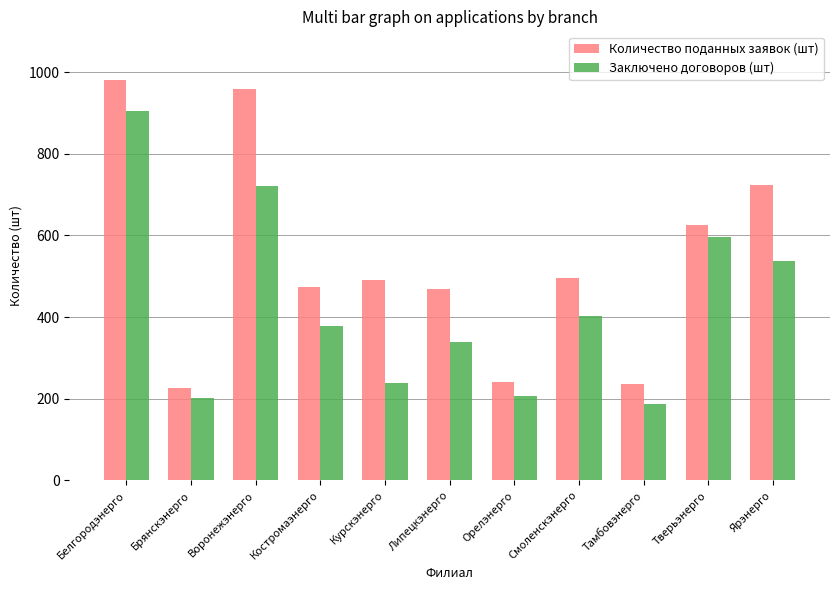

List the series in order of their peak value, lowest first.

Заключено договоров (шт), Количество поданных заявок (шт)